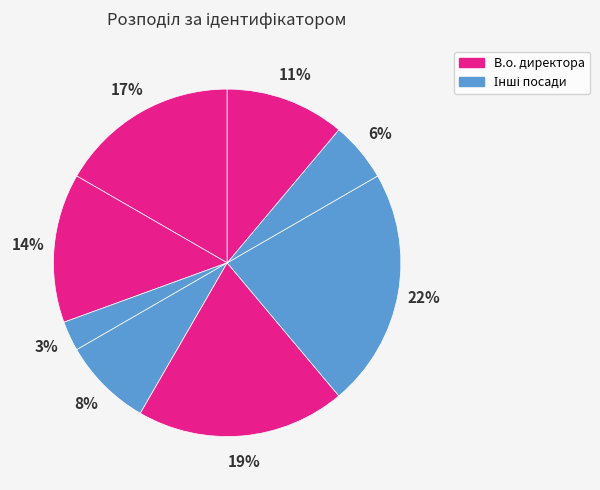

Count the number of slices in the pie.

8